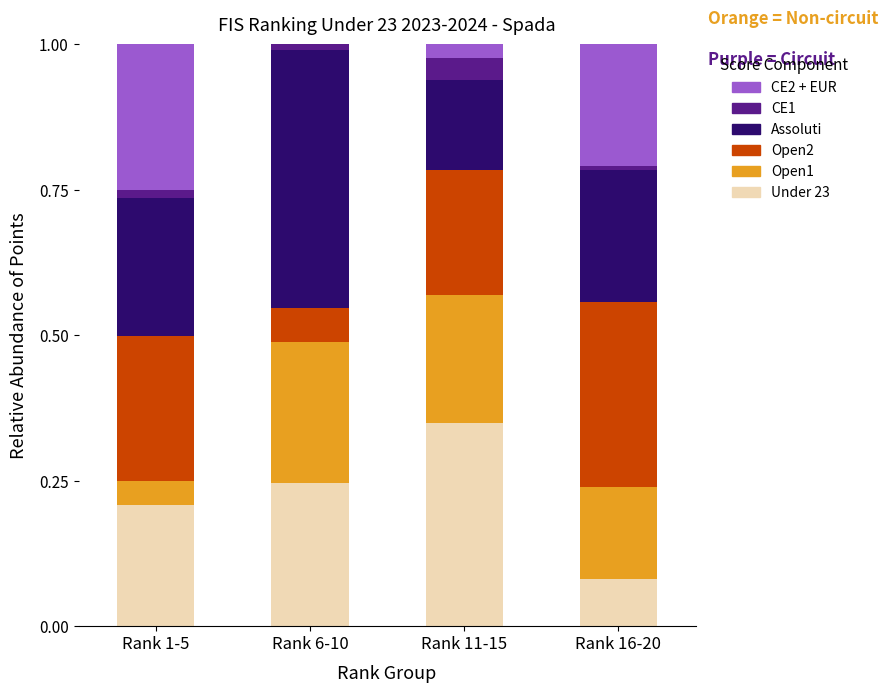

Is it true that Assoluti equals 0.2 at Rank 16-20?

True